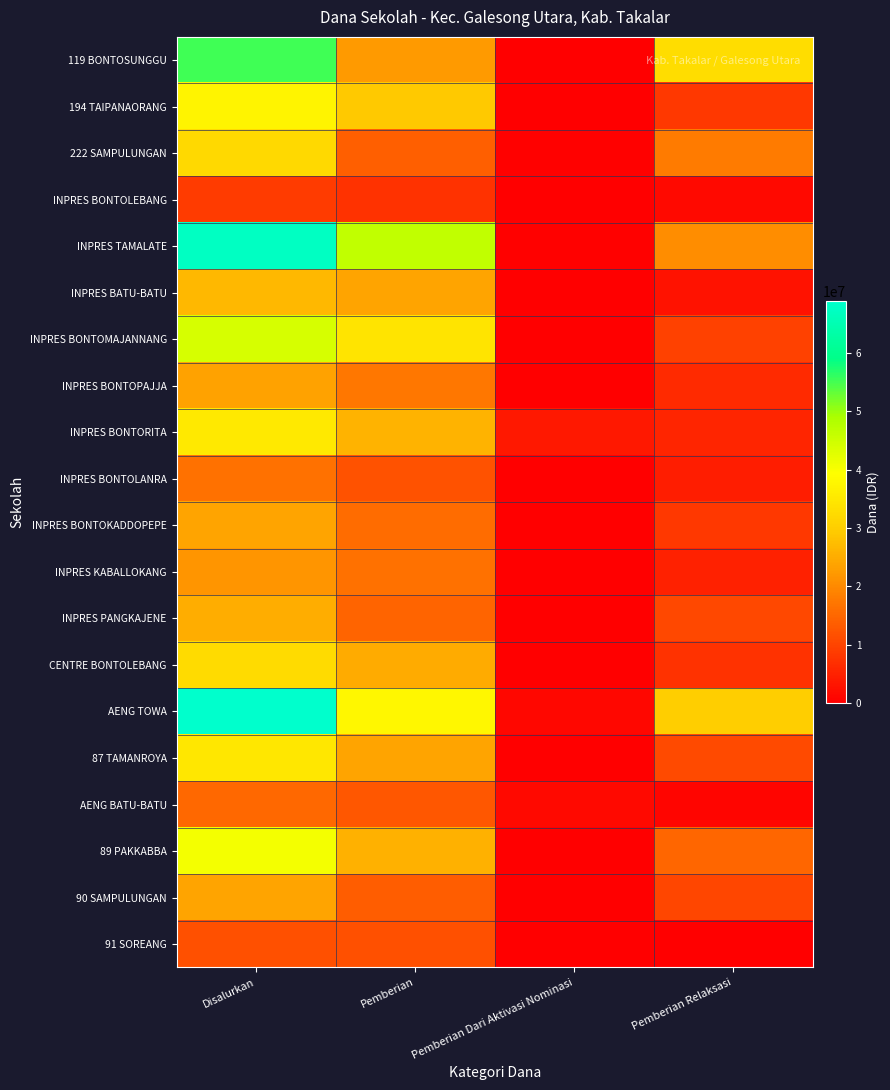

Rank the series by their maximum value, from highest to lowest.

AENG TOWA, INPRES TAMALATE, 119 BONTOSUNGGU, INPRES BONTOMAJANNANG, 89 PAKKABBA, 194 TAIPANAORANG, INPRES BONTORITA, 87 TAMANROYA, CENTRE BONTOLEBANG, 222 SAMPULUNGAN, INPRES BATU-BATU, INPRES PANGKAJENE, INPRES BONTOKADDOPEPE, 90 SAMPULUNGAN, INPRES BONTOPAJJA, INPRES KABALLOKANG, INPRES BONTOLANRA, AENG BATU-BATU, 91 SOREANG, INPRES BONTOLEBANG